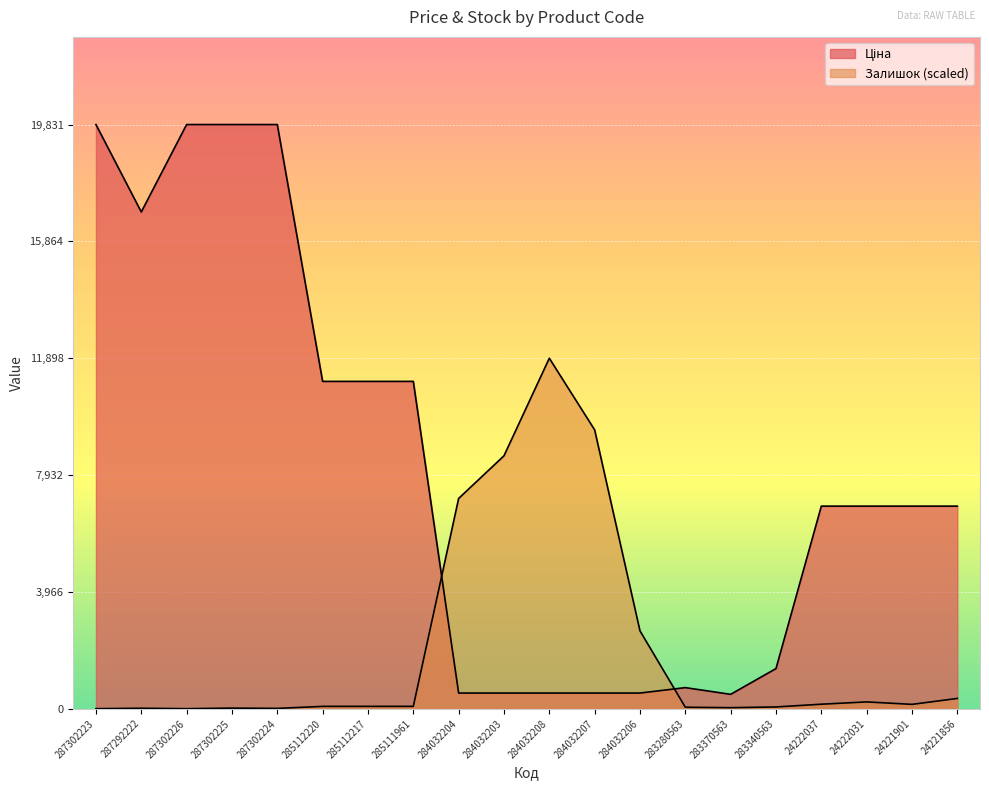

Rank the series by their average value, from lowest to highest.

Залишок, Ціна